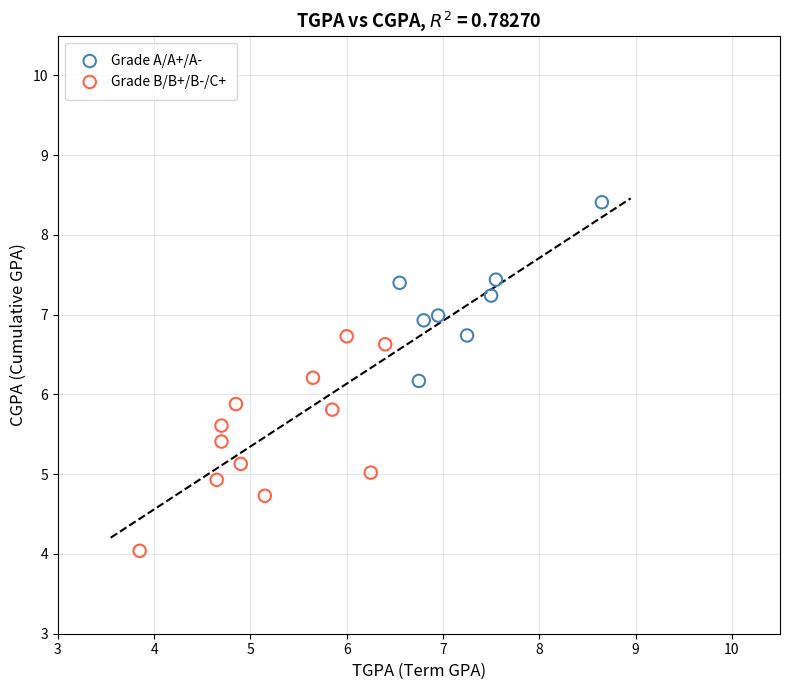

Which series reaches the maximum Y coordinate?

Grade A/A+/A-